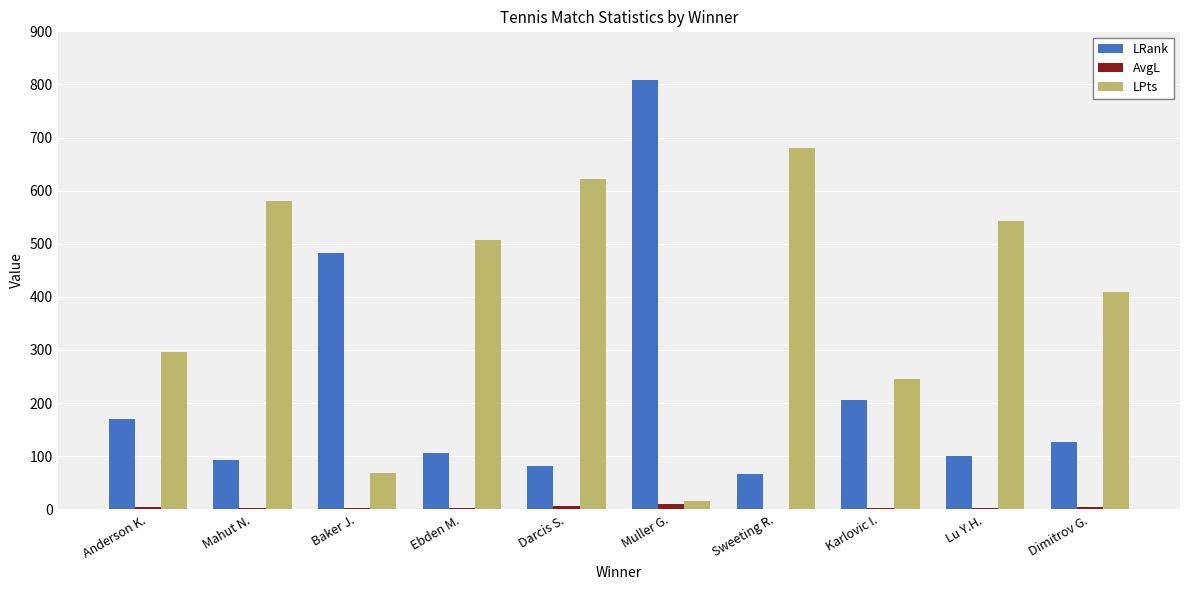

Which series has the largest total across all categories?

LPts